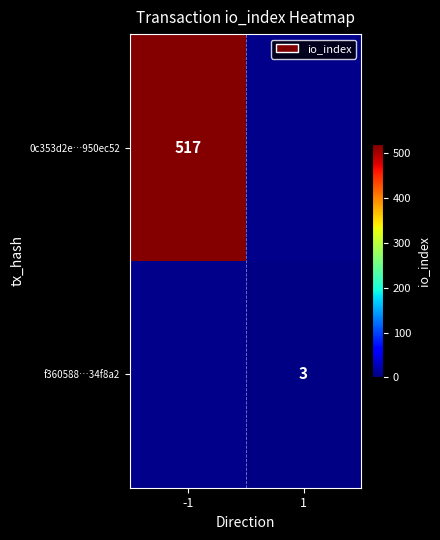

How many distinct data groups are displayed?

2